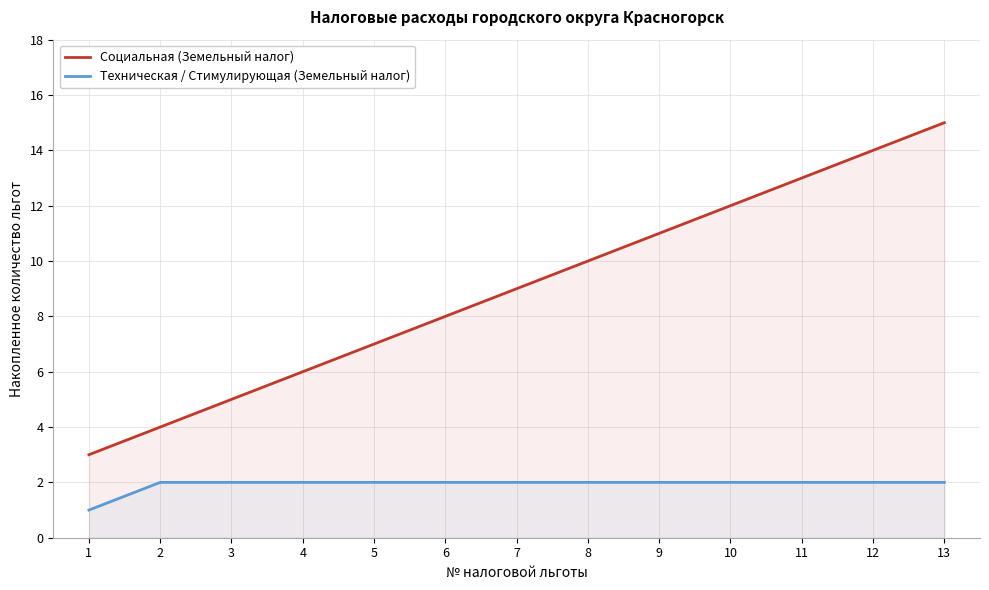

Which series has the largest range (max minus min)?

Социальная (Земельный налог)